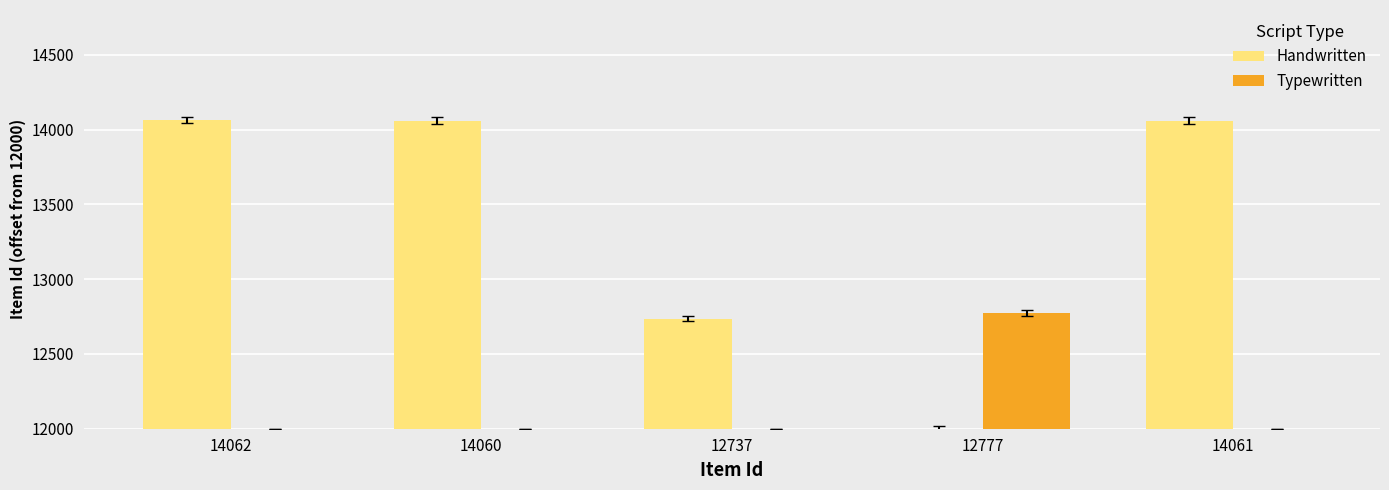

What is the label of the 5th bar from the left?

14061